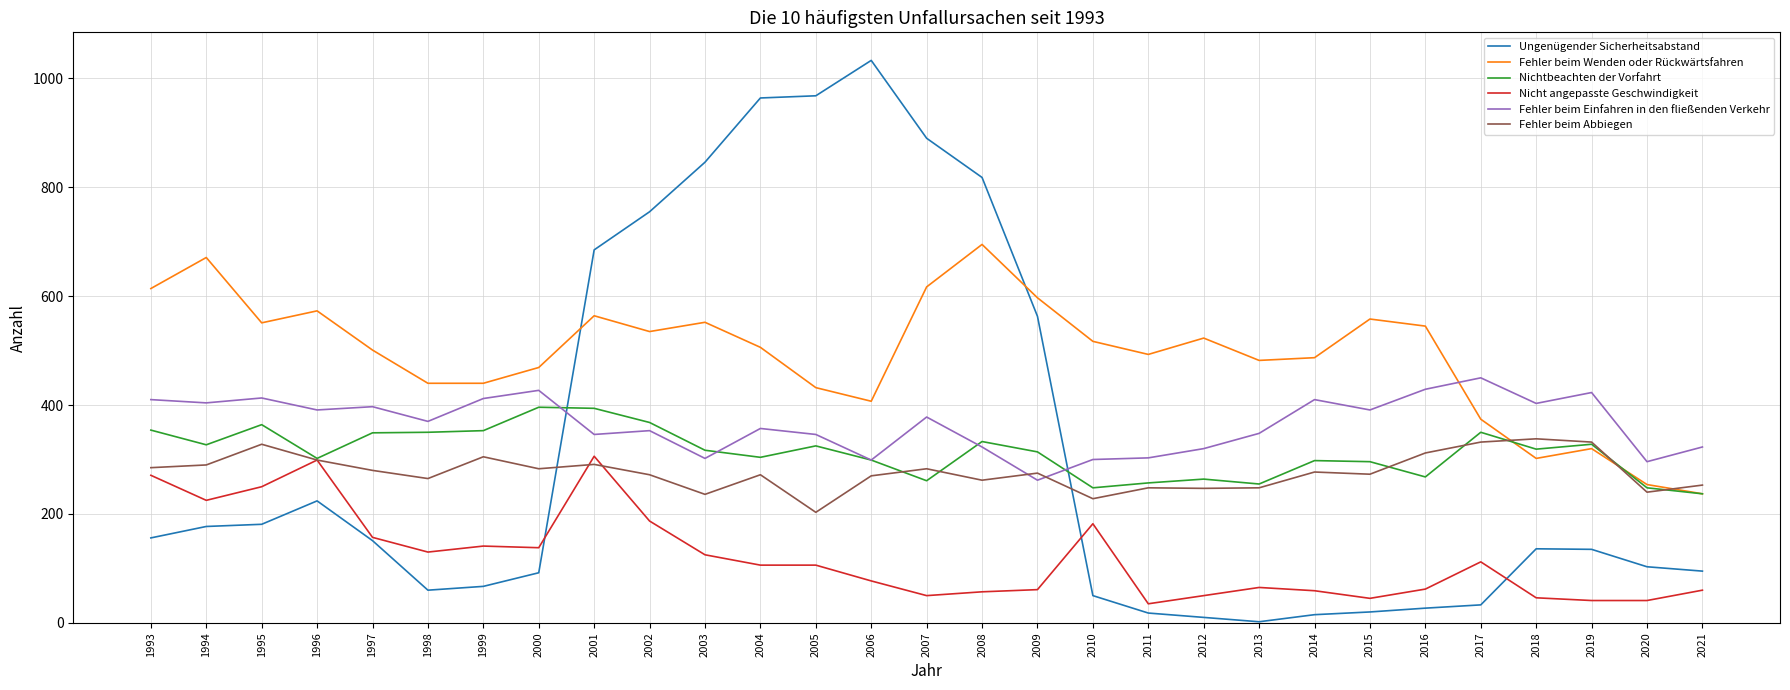

What are all the series names shown in the legend?

Ungenügender Sicherheitsabstand, Fehler beim Wenden oder Rückwärtsfahren, Nichtbeachten der Vorfahrt, Nicht angepasste Geschwindigkeit, Fehler beim Einfahren in den fließenden Verkehr, Fehler beim Abbiegen